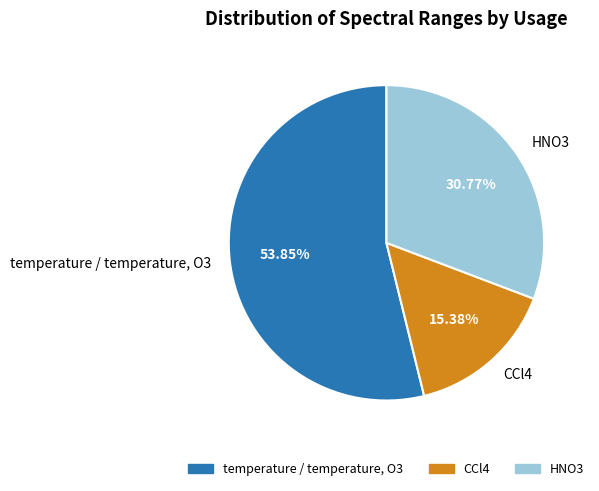

To the nearest percent, what portion does temperature / temperature, O3 represent?

54%